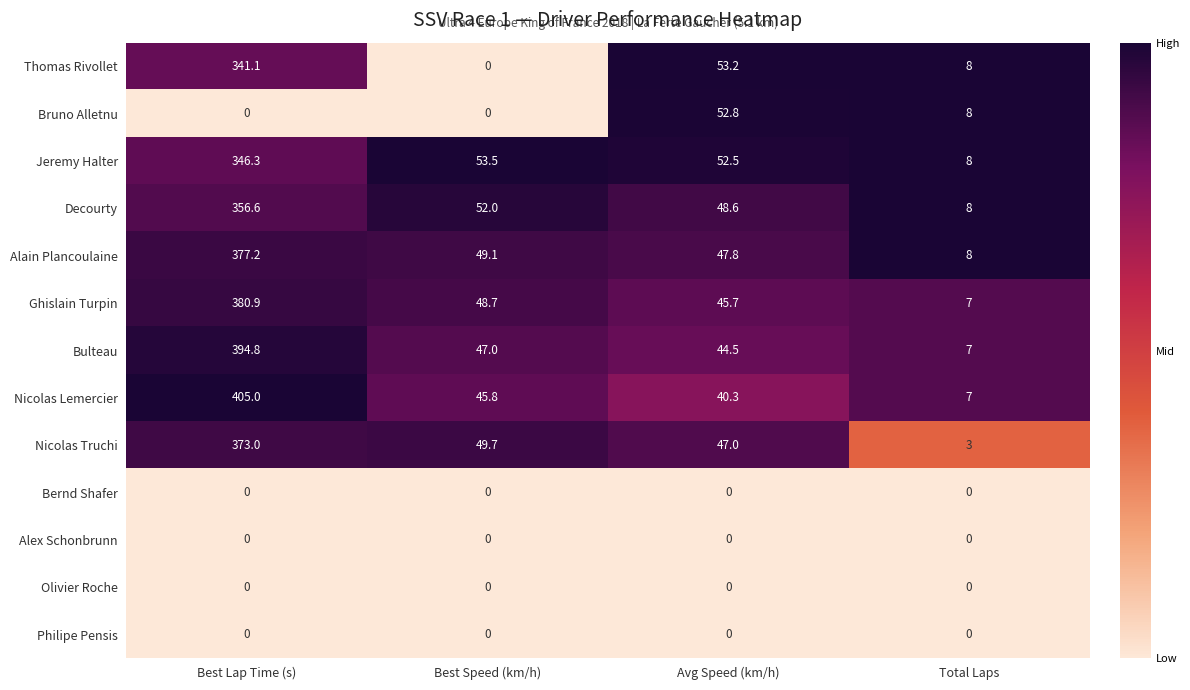

At which category is the sum across all series the highest?

Best Lap Time (s)